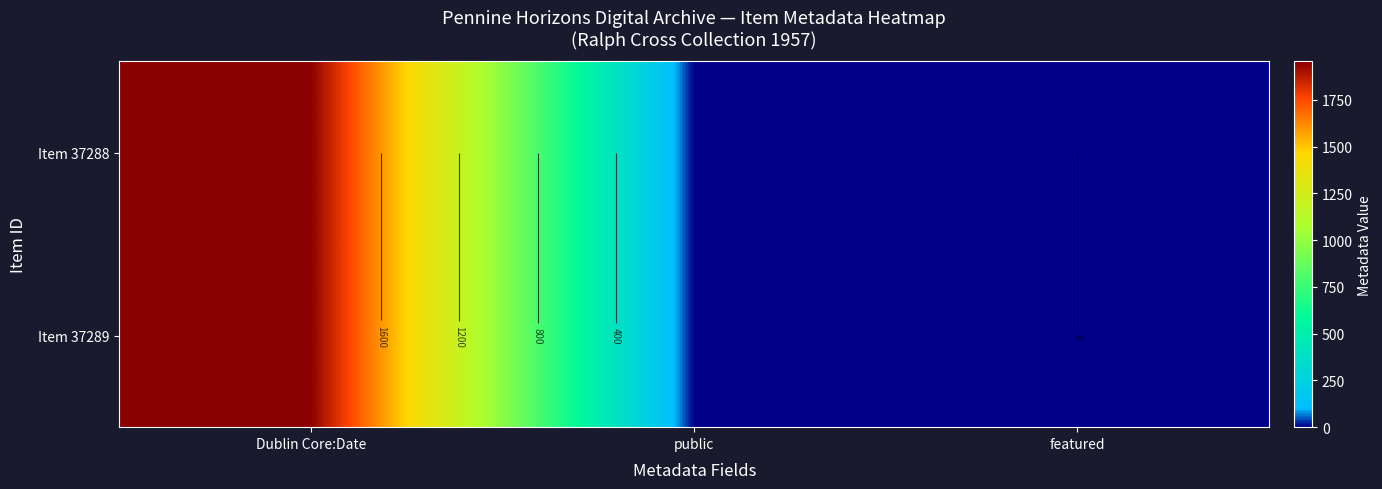

What is the total value across all series at public?

2